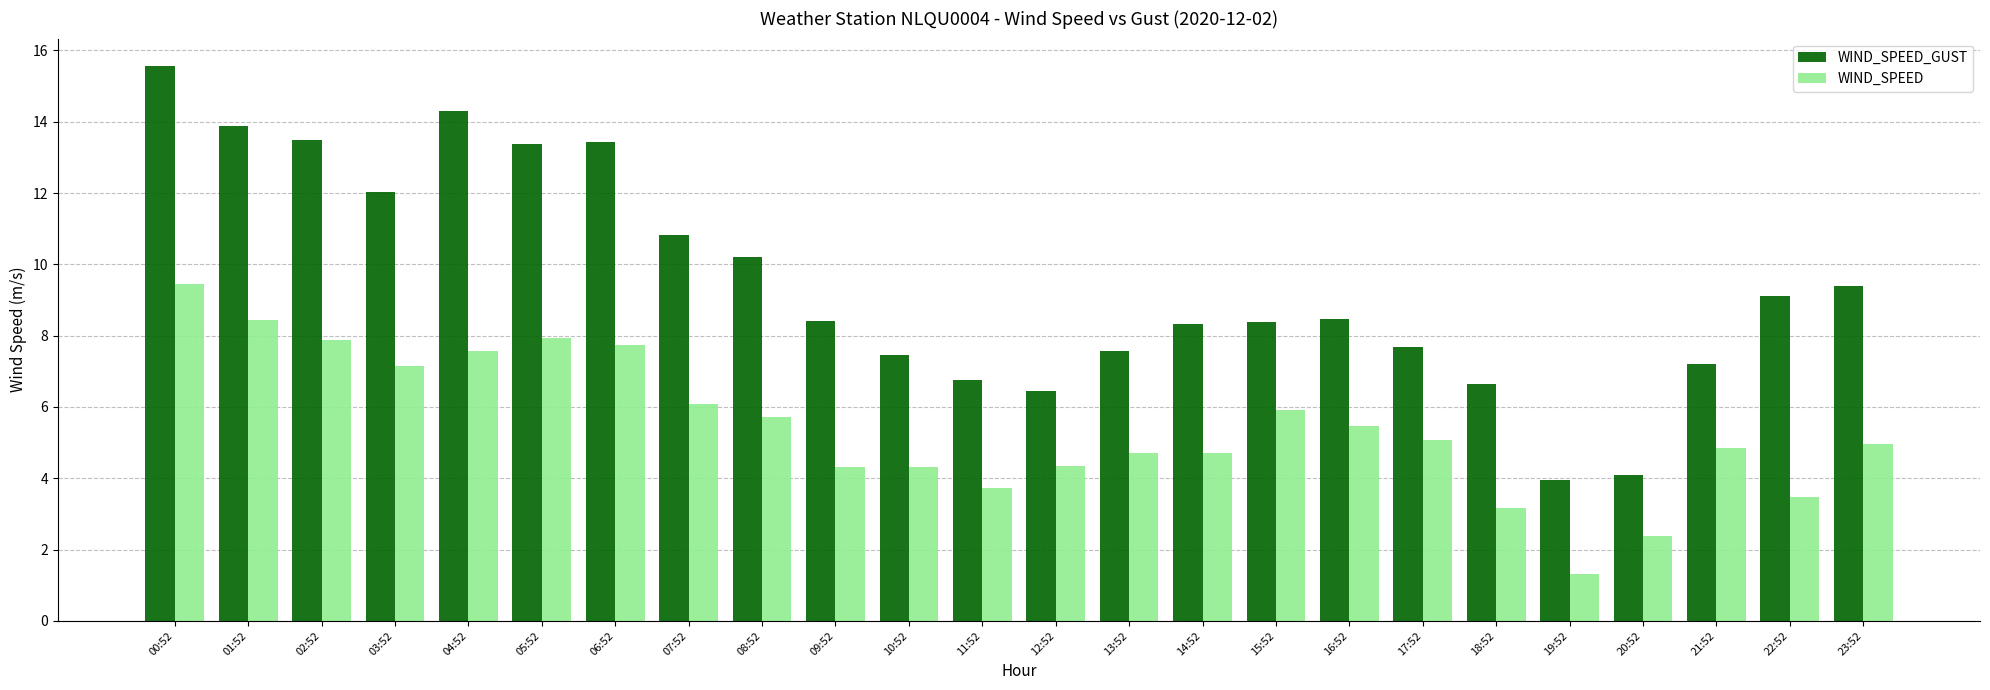

Are the bars grouped side by side (vs. stacked)?

Yes